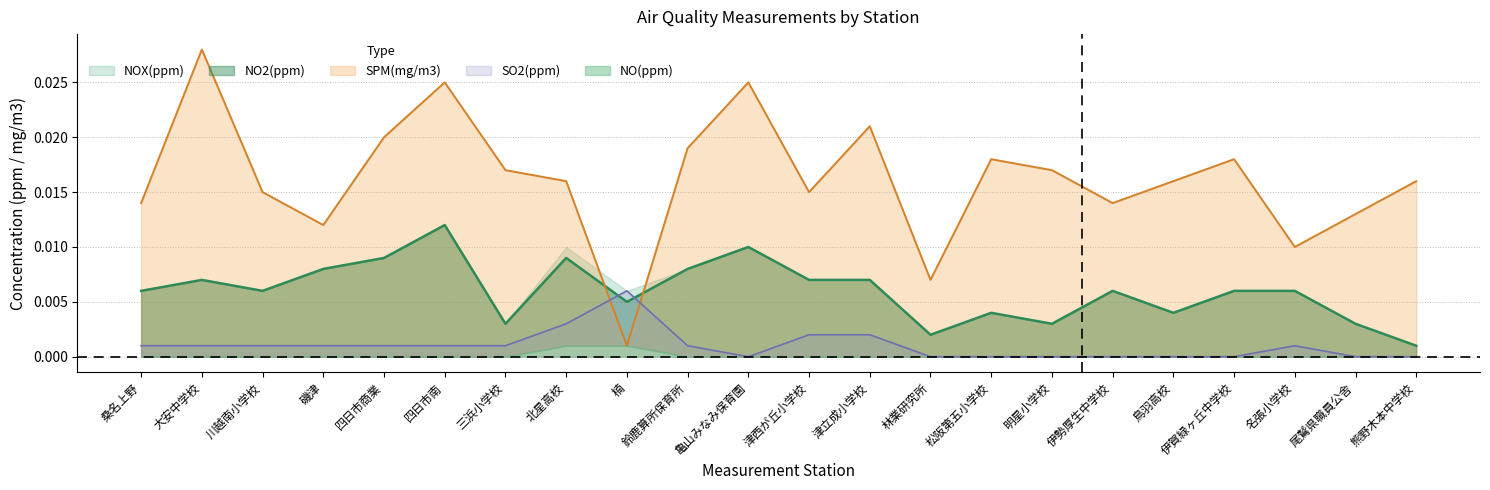

What position from the right is 三浜小学校?

16